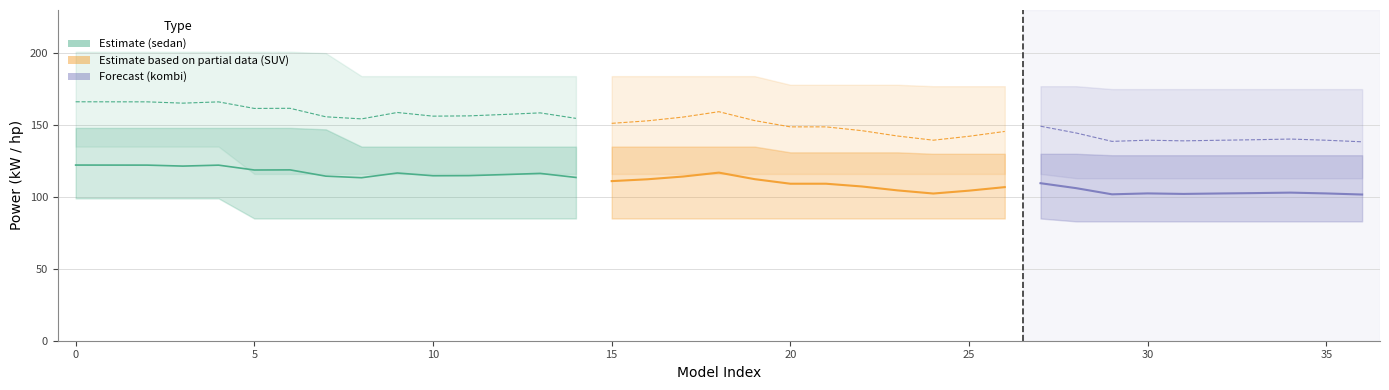

What is the minimum value shown in the chart?

83